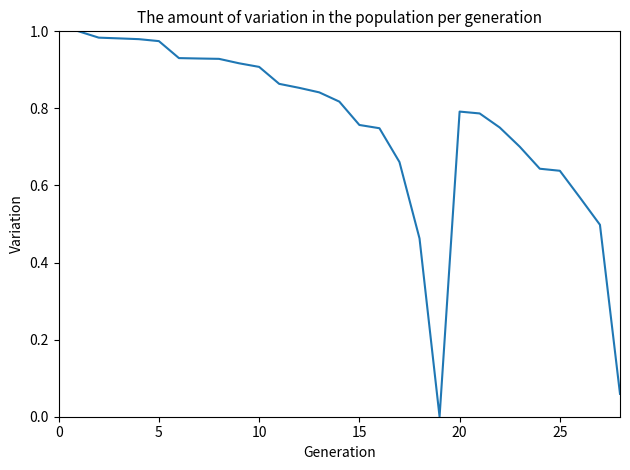

What is the value of the 22nd point from the left?

0.8